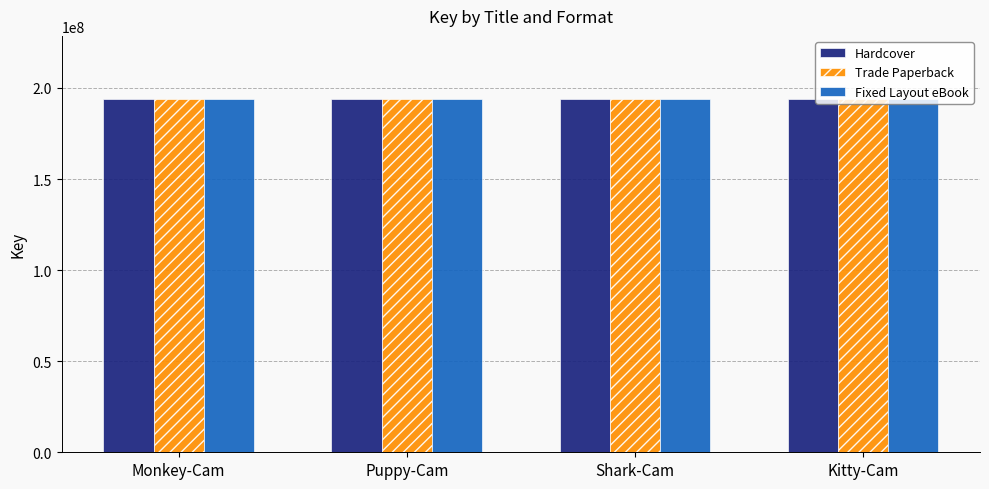

True or false: Fixed Layout eBook has a value of 193698859 at Puppy-Cam.

True